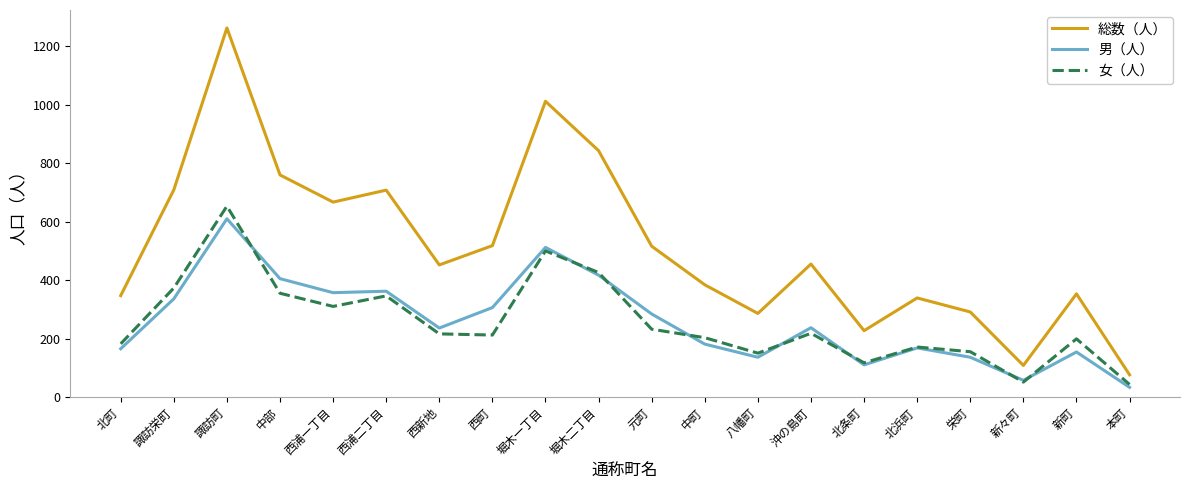

True or false: 男（人） has more than 0 points higher than both neighbors.

True